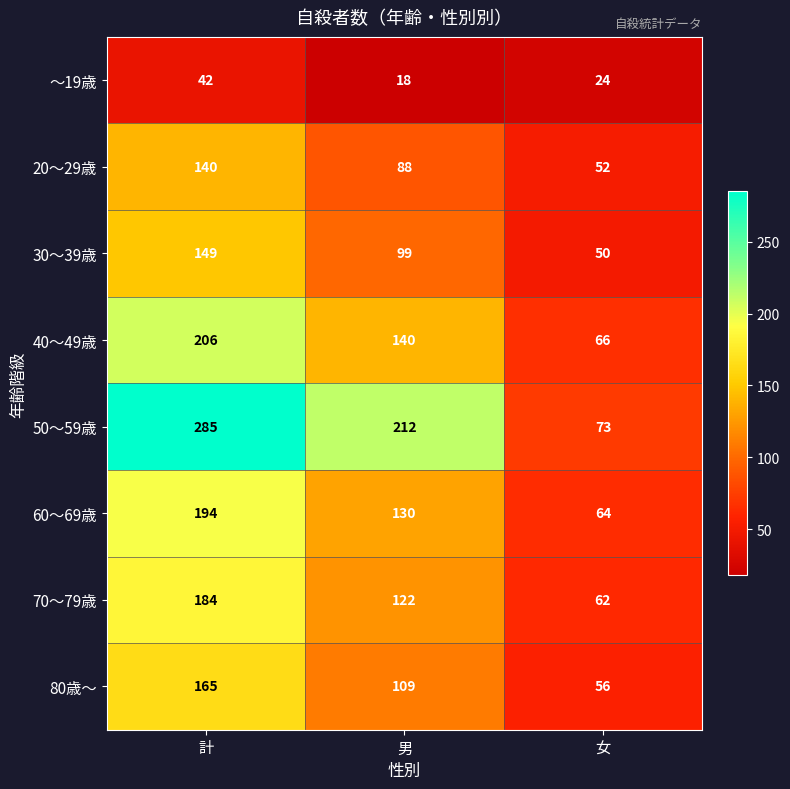

Reading left to right, list all the values displayed in this chart.

～19歳: 計=42	男=18	女=24
20～29歳: 計=140	男=88	女=52
30～39歳: 計=149	男=99	女=50
40～49歳: 計=206	男=140	女=66
50～59歳: 計=285	男=212	女=73
60～69歳: 計=194	男=130	女=64
70～79歳: 計=184	男=122	女=62
80歳～: 計=165	男=109	女=56